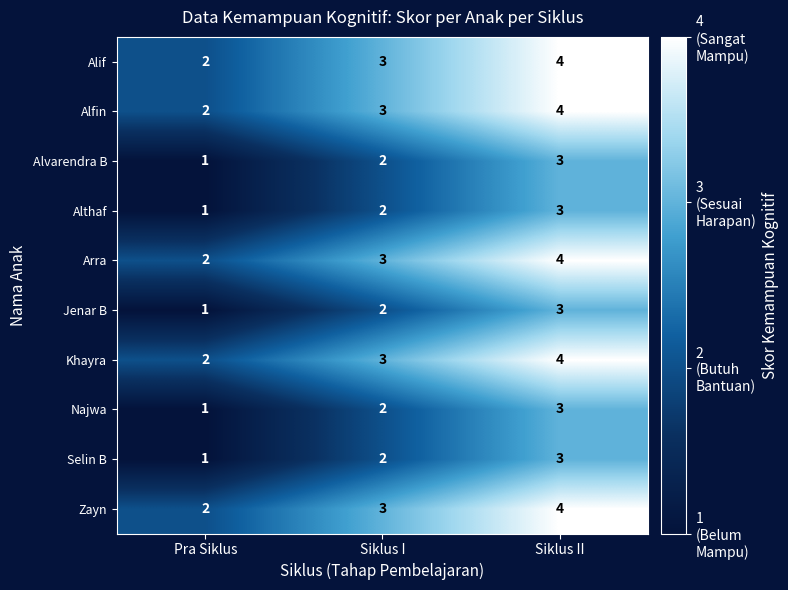

Reading right to left, what are all the values shown in this chart?

Alif: 4	3	2
Alfin: 4	3	2
Alvarendra B: 3	2	1
Althaf: 3	2	1
Arra: 4	3	2
Jenar B: 3	2	1
Khayra: 4	3	2
Najwa: 3	2	1
Selin B: 3	2	1
Zayn: 4	3	2